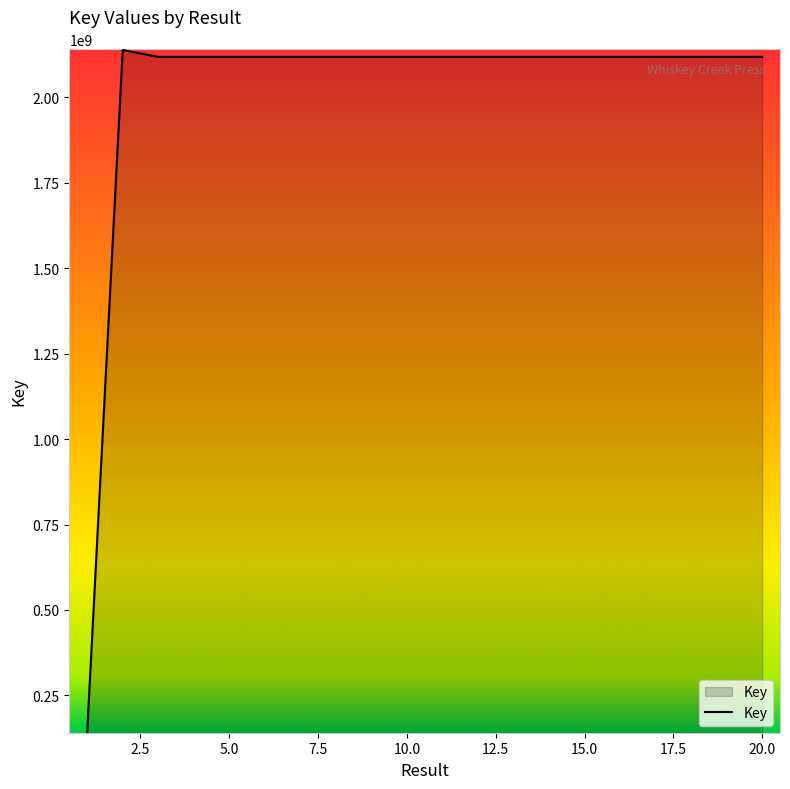

What is the difference between the maximum and minimum values?

1996942903